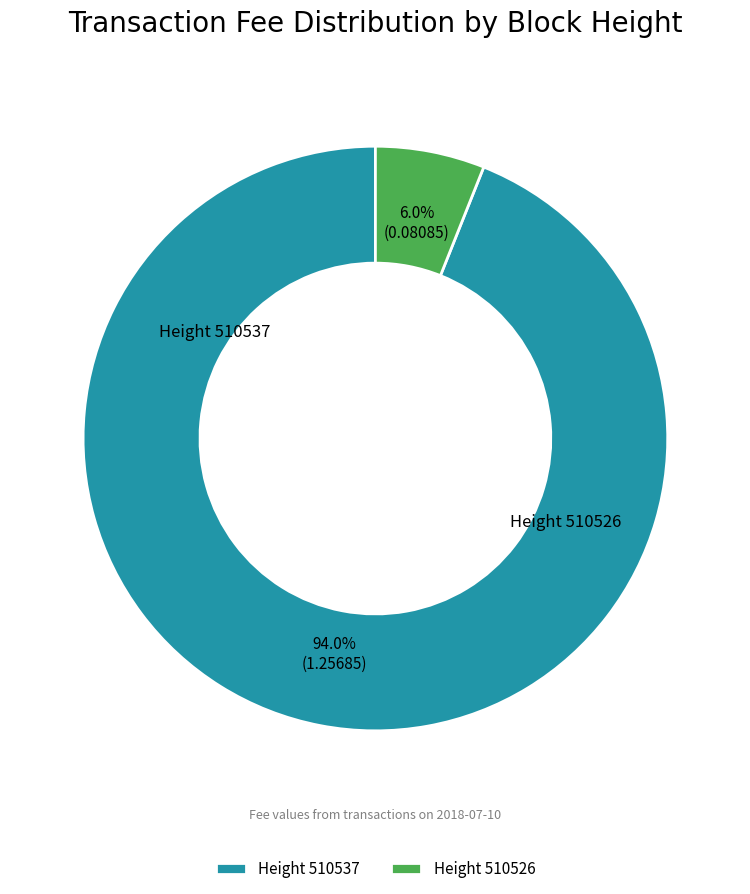

Which category has the biggest portion of the pie?

510537